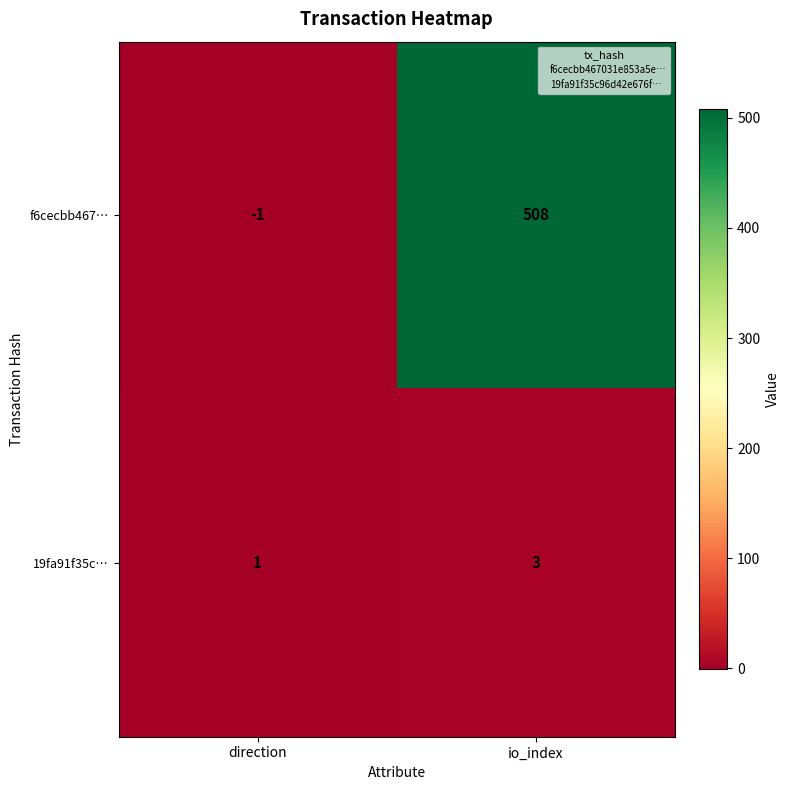

Reading left to right, list all the values displayed in this chart.

f6cecbb467…: -1	508
19fa91f35c…: 1	3